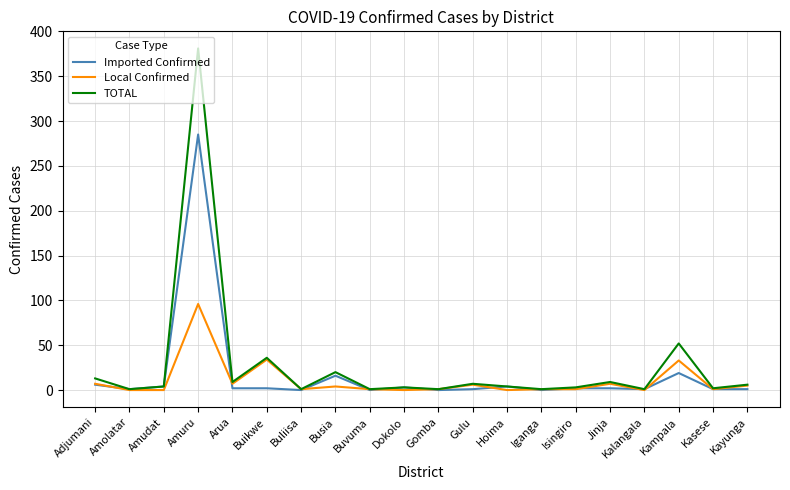

How many lines are shown in the chart?

3